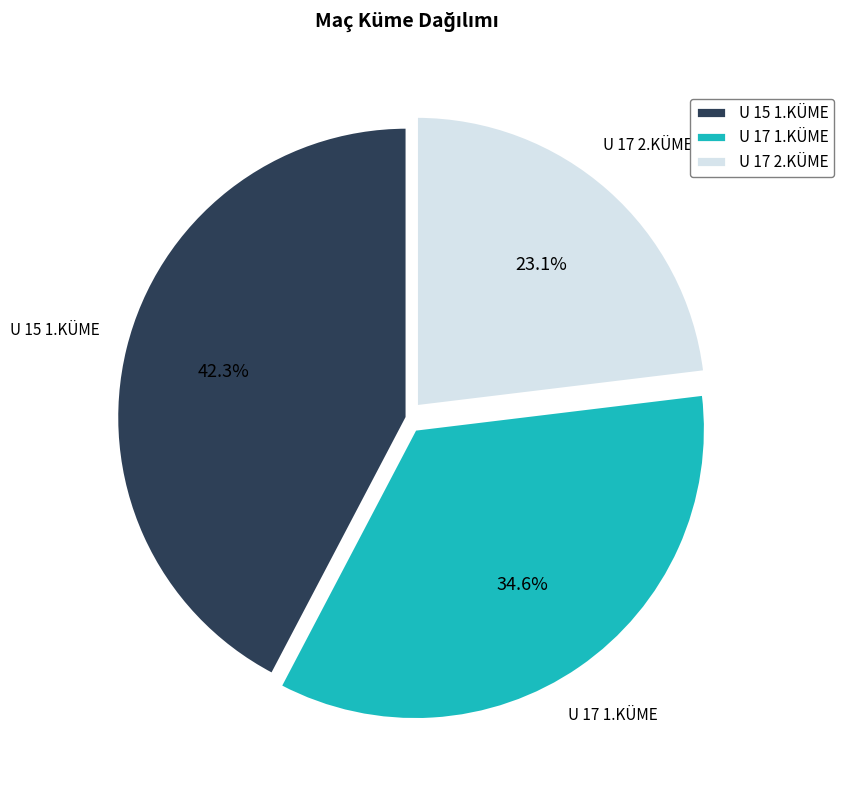

Is it true that U 17 1.KÜME is 35% of the pie?

True